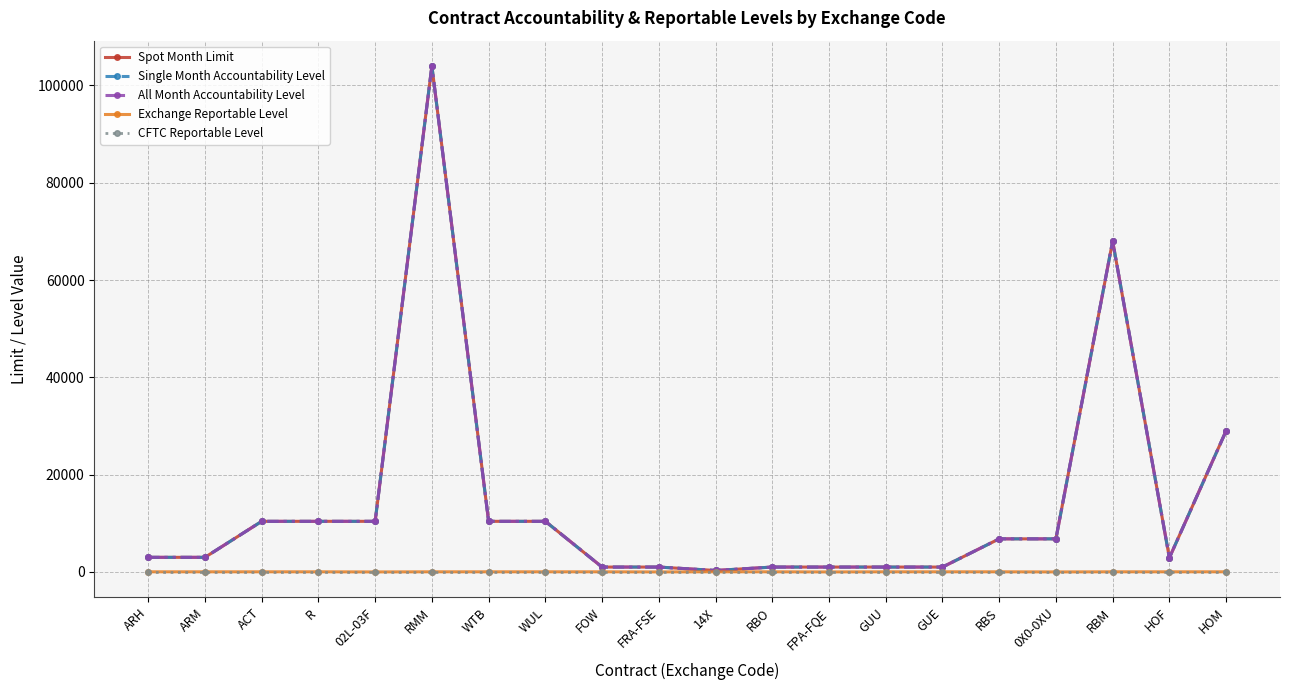

Reading left to right, list all the values displayed in this chart.

Spot Month Limit: ARH=3000	ARM=3000	ACT=10400	R=10400	02L-03F=10400	RMM=104000	WTB=10400	WUL=10400	FOW=1000	FRA-FSE=1000	14X=300	RBO=1000	FPA-FQE=1000	GUU=1000	GUE=1000	RBS=6800	0X0-0XU=6800	RBM=68000	HOF=2900	HOM=29000
Single Month Accountability Level: ARH=3000	ARM=3000	ACT=10400	R=10400	02L-03F=10400	RMM=104000	WTB=10400	WUL=10400	FOW=1000	FRA-FSE=1000	14X=300	RBO=1000	FPA-FQE=1000	GUU=1000	GUE=1000	RBS=6800	0X0-0XU=6800	RBM=68000	HOF=2900	HOM=29000
All Month Accountability Level: ARH=3000	ARM=3000	ACT=10400	R=10400	02L-03F=10400	RMM=104000	WTB=10400	WUL=10400	FOW=1000	FRA-FSE=1000	14X=300	RBO=1000	FPA-FQE=1000	GUU=1000	GUE=1000	RBS=6800	0X0-0XU=6800	RBM=68000	HOF=2900	HOM=29000
Exchange Reportable Level: ARH=25	ARM=25	ACT=25	R=25	02L-03F=1	RMM=25	WTB=25	WUL=25	FOW=25	FRA-FSE=1	14X=25	RBO=25	FPA-FQE=1	GUU=25	GUE=25	RBS=25	0X0-0XU=1	RBM=25	HOF=25	HOM=25
CFTC Reportable Level: ARH=25	ARM=25	ACT=25	R=25	02L-03F=25	RMM=25	WTB=25	WUL=25	FOW=25	FRA-FSE=25	14X=25	RBO=25	FPA-FQE=25	GUU=25	GUE=25	RBS=25	0X0-0XU=25	RBM=25	HOF=25	HOM=25